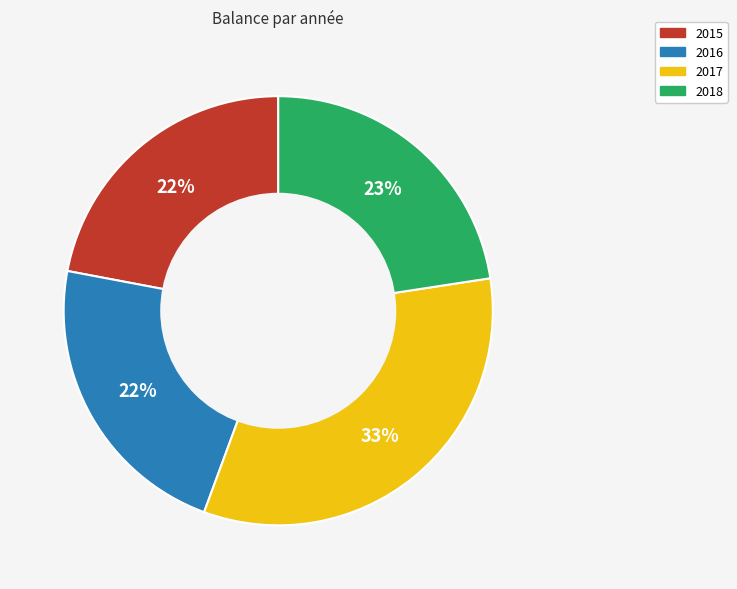

Is 2016 the majority of the pie?

No